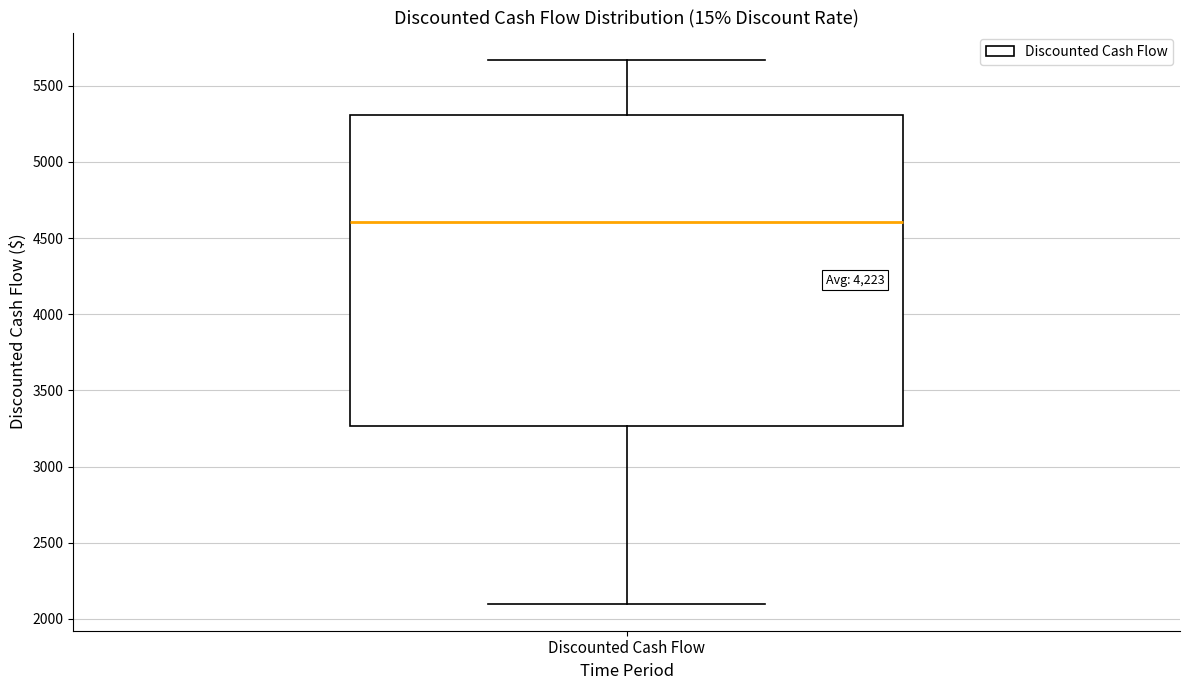

Where does the lower whisker of the box for Discounted Cash Flow end on the y-axis? The values are not printed on the chart, so give them approximately, as read against the axis.

2100